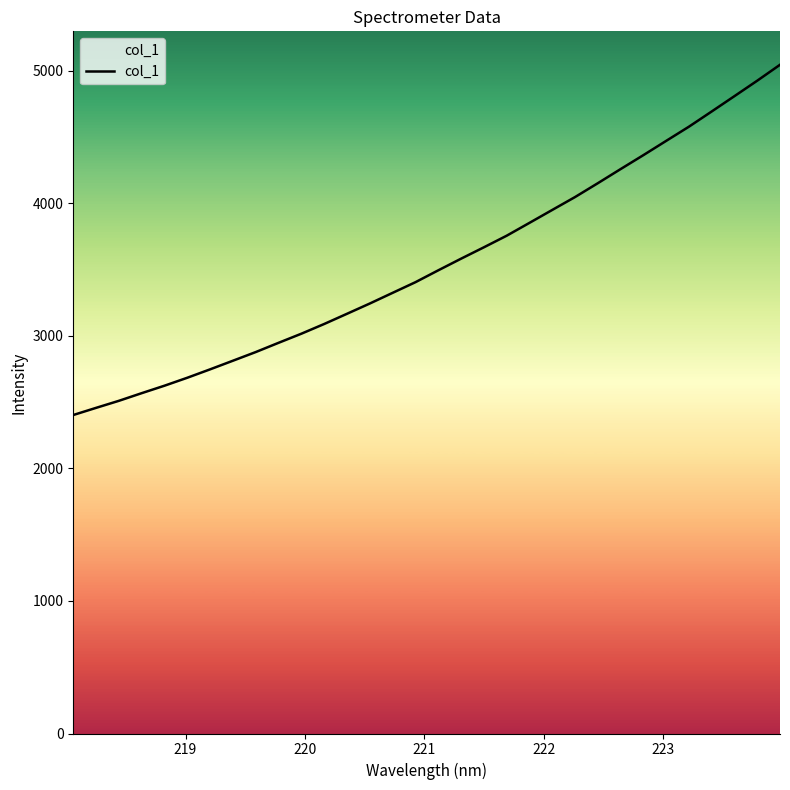

What is the smallest value displayed?

2403.2